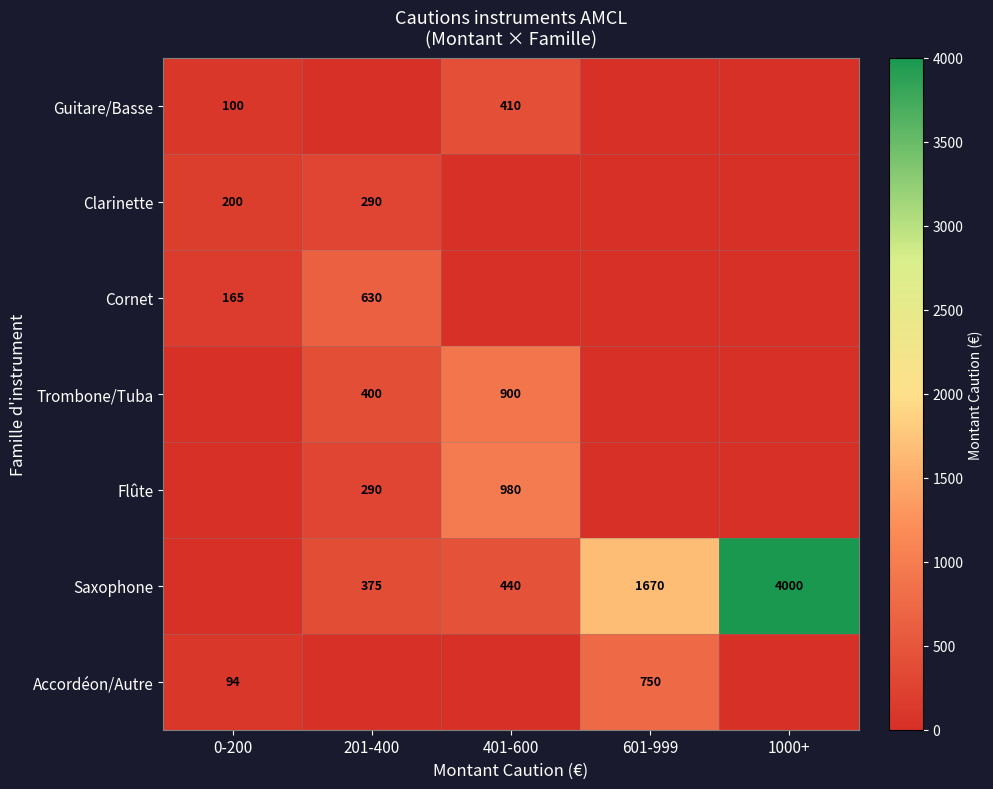

What is the sum of the Saxophone values at 201-400 and 401-600?

815